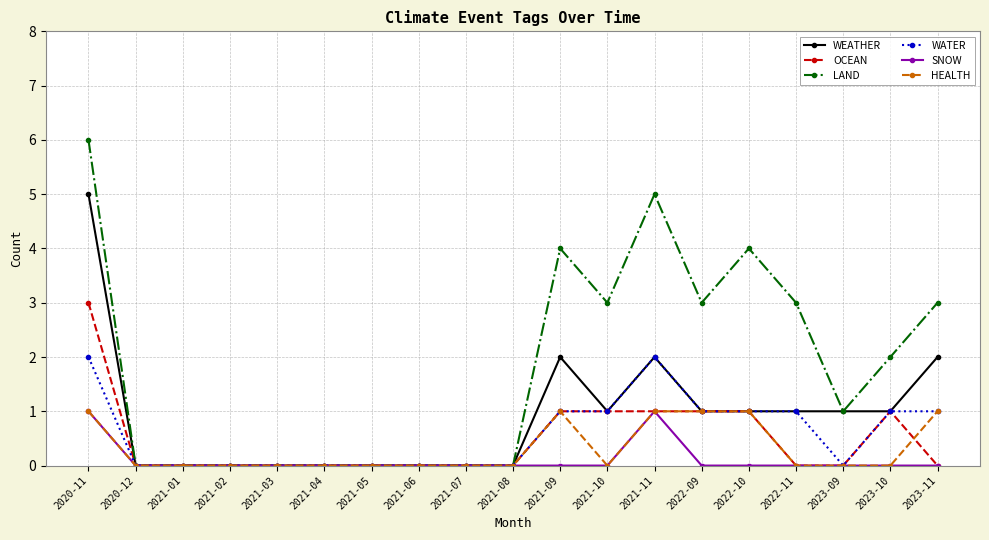

Which series changed the most between 2021-11 and 2023-09?

LAND